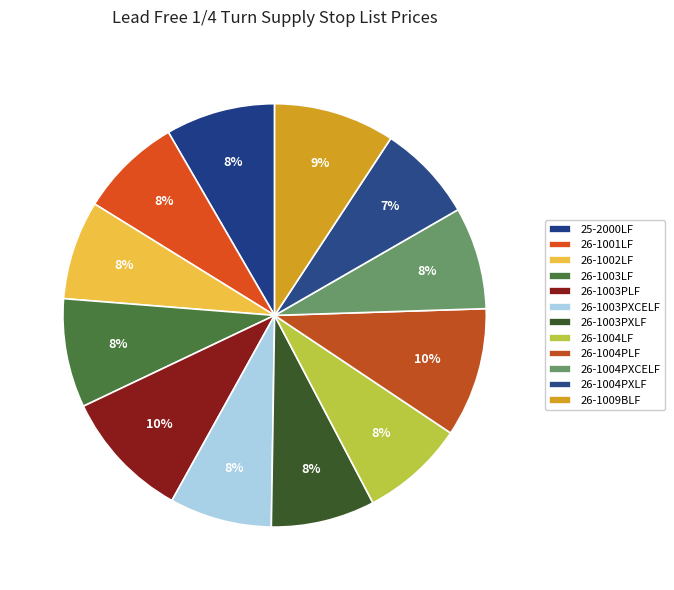

How many slices are in this pie chart?

12